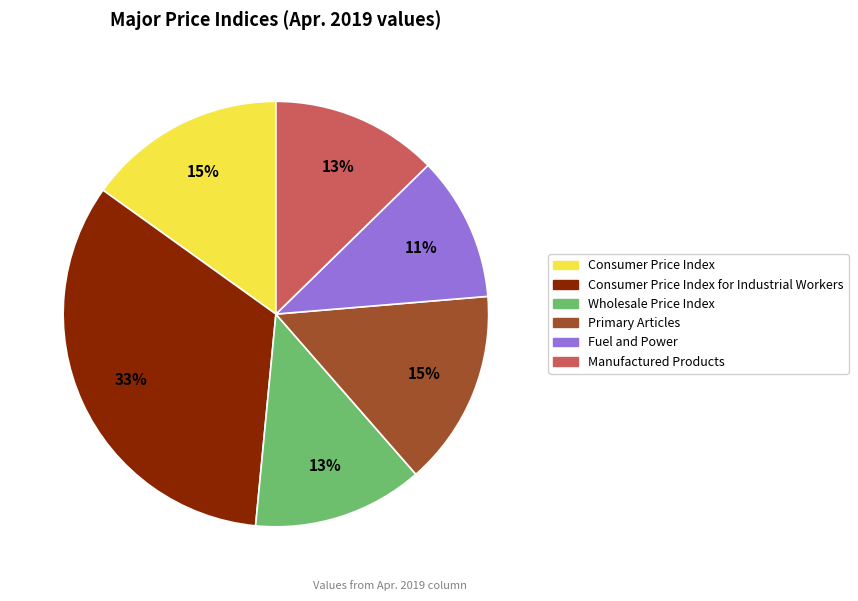

To the nearest percent, what is the difference between the largest and smallest slice percentages?

22%